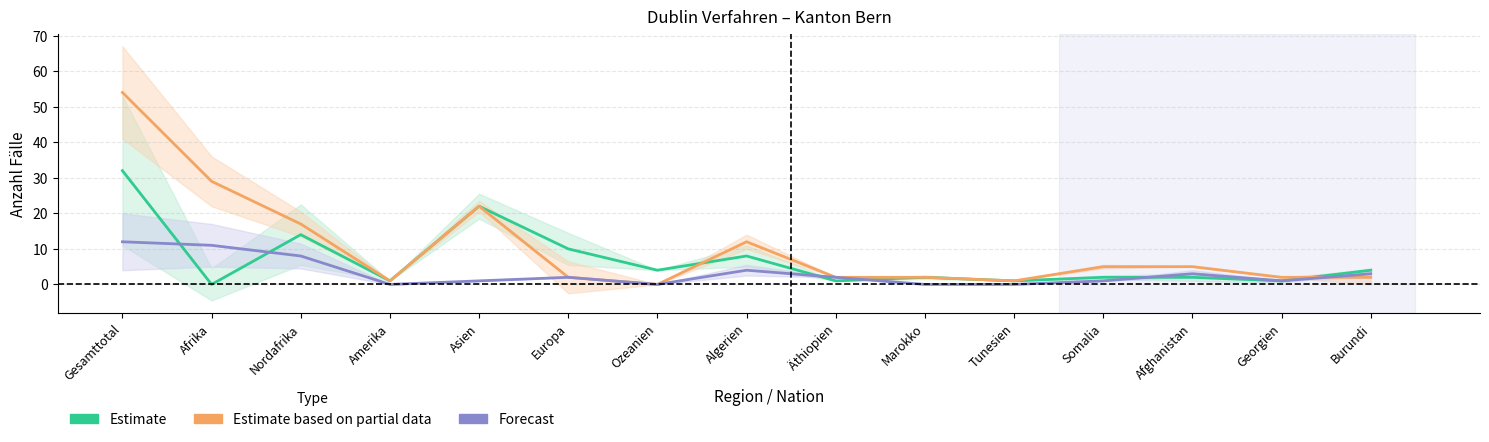

How many data points in Forecast are less than 2?

7